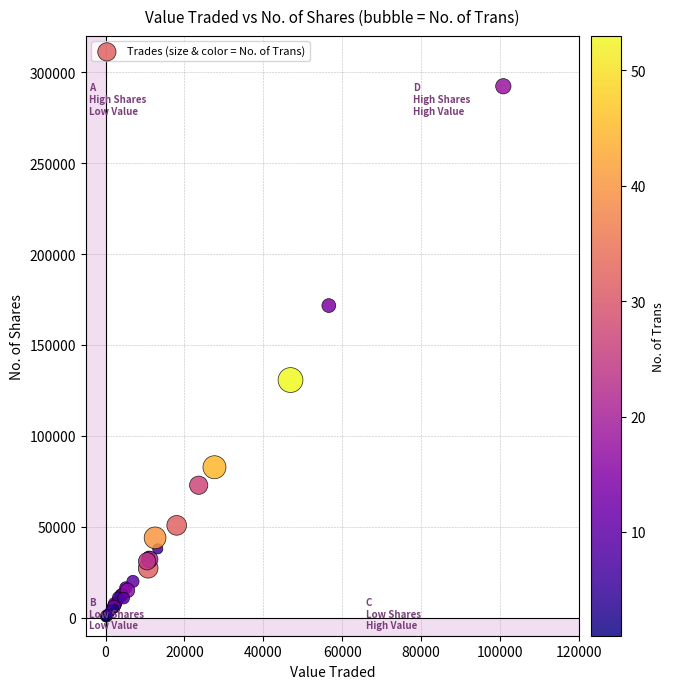

What Y value in the scatter plot is closest to 146157?

130662